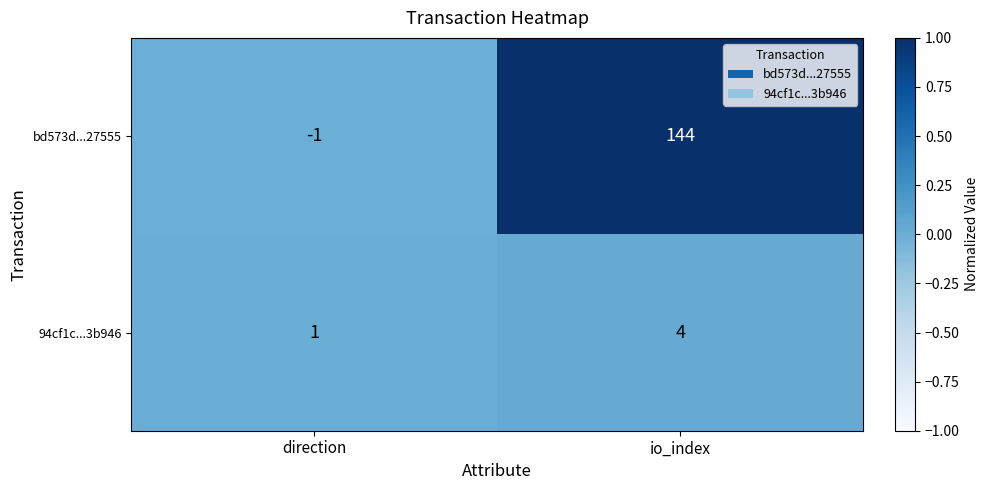

What is the difference between the maximum and minimum values in the 94cf1c...3b946 series?

3